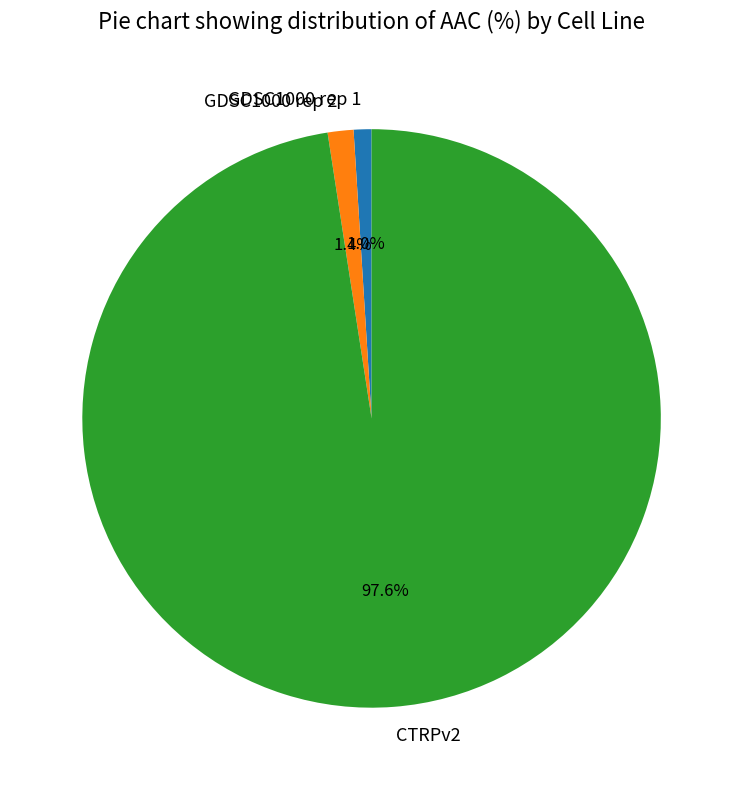

What is the largest slice in the pie chart?

CTRPv2